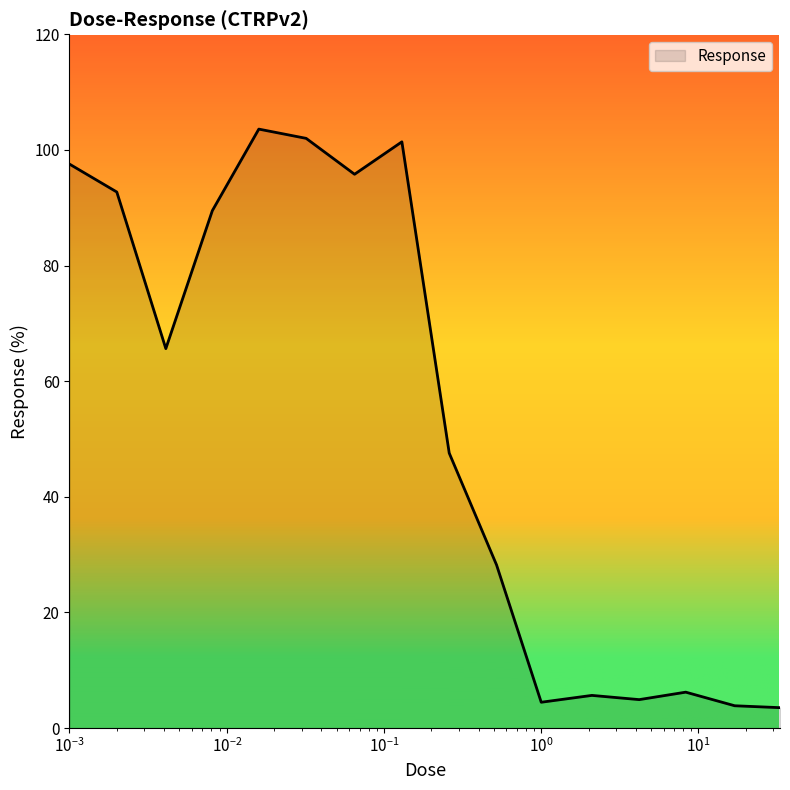

What is the greatest value displayed?

103.6